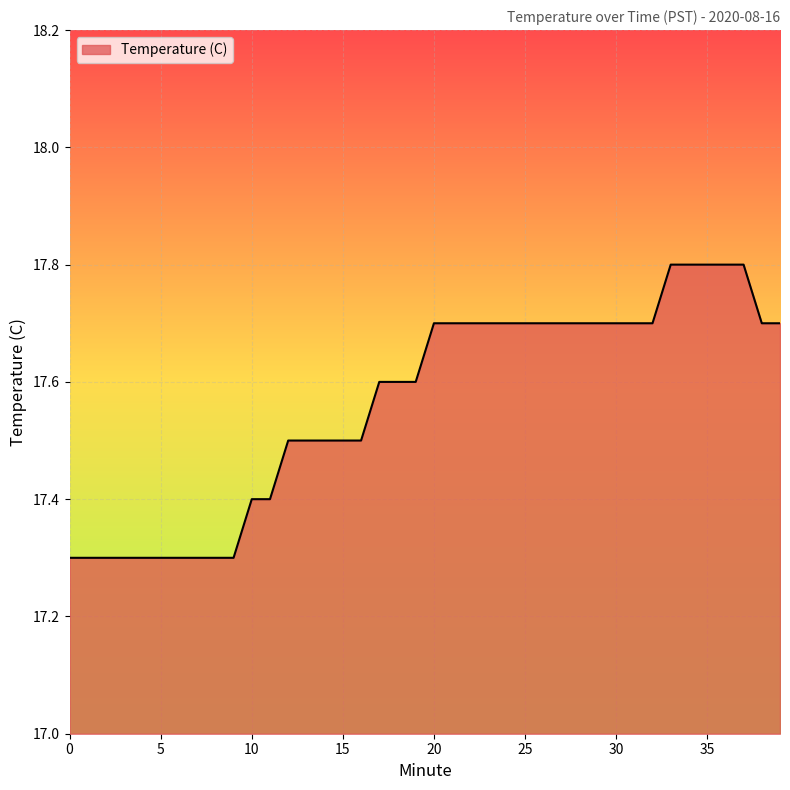

What is the difference between the maximum and minimum values?

0.5